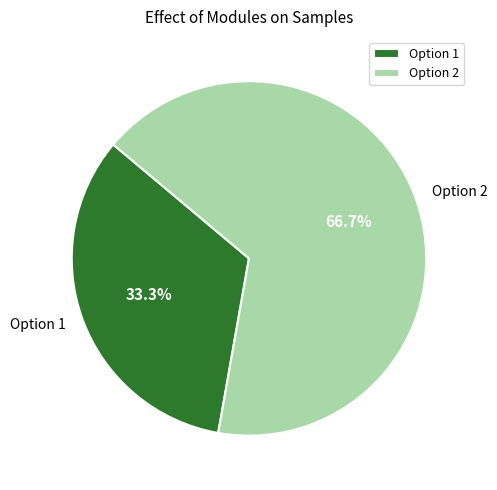

Which category accounts for the majority?

Option 2